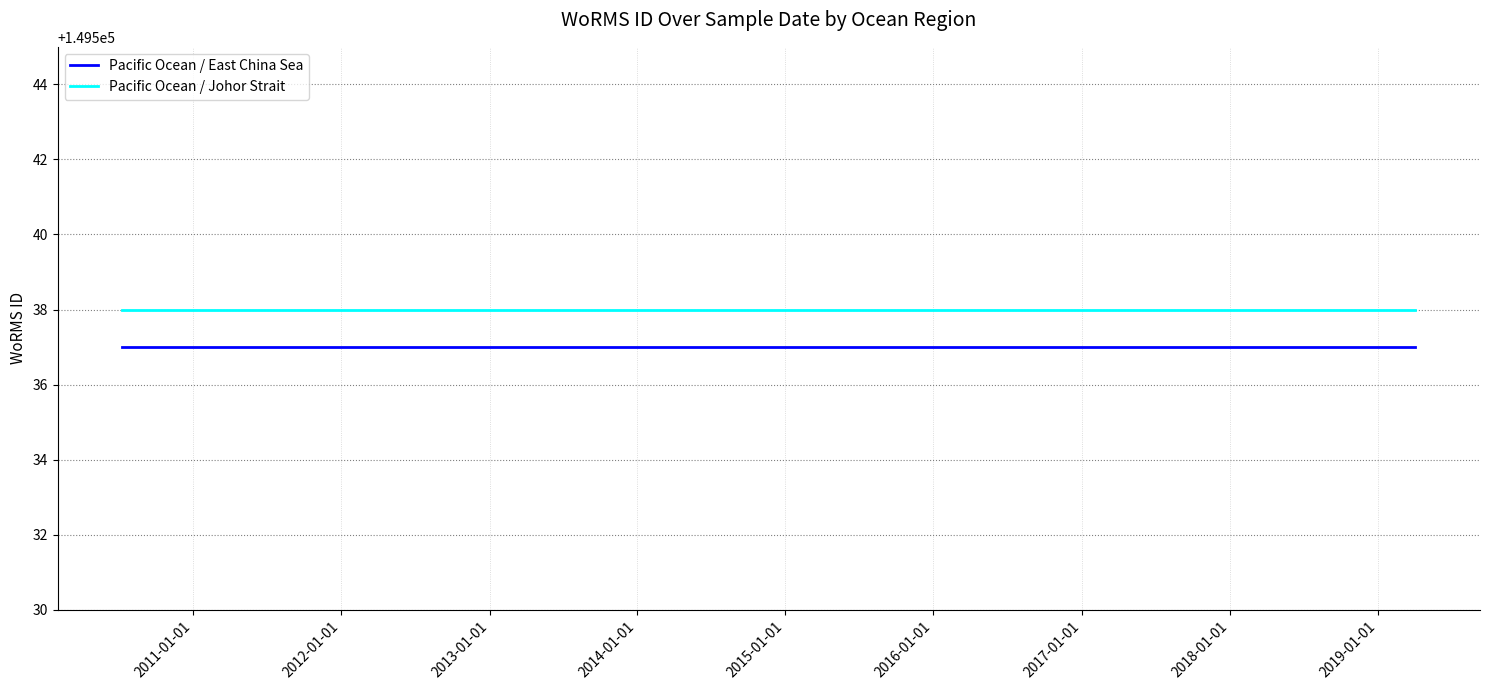

Reading left to right, extract all data points from this chart.

Pacific Ocean / East China Sea: 149537	149537	149537	149537	149537
Pacific Ocean / Johor Strait: 149538	149538	149538	149538	149538